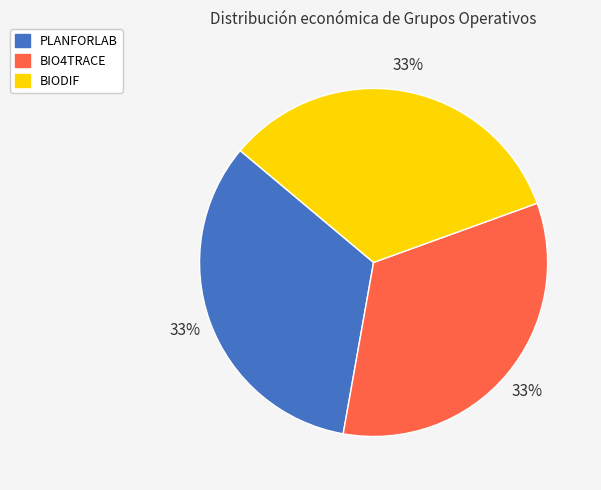

To the nearest percent, what portion does PLANFORLAB represent?

33%